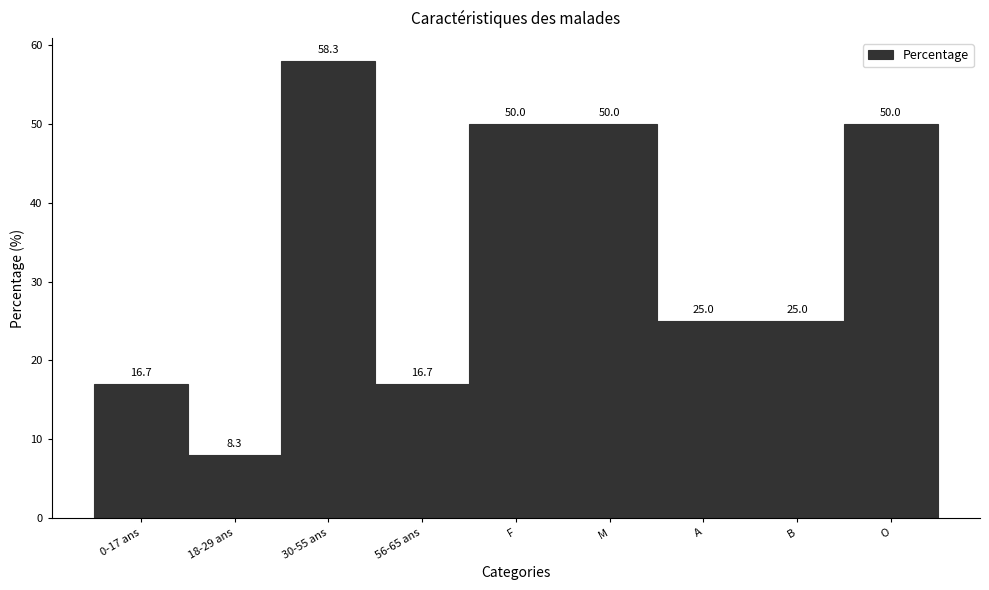

Reading left to right, extract all data points from this chart.

0-17 ans=17	18-29 ans=8	30-55 ans=58	56-65 ans=17	F=50	M=50	A=25	B=25	O=50